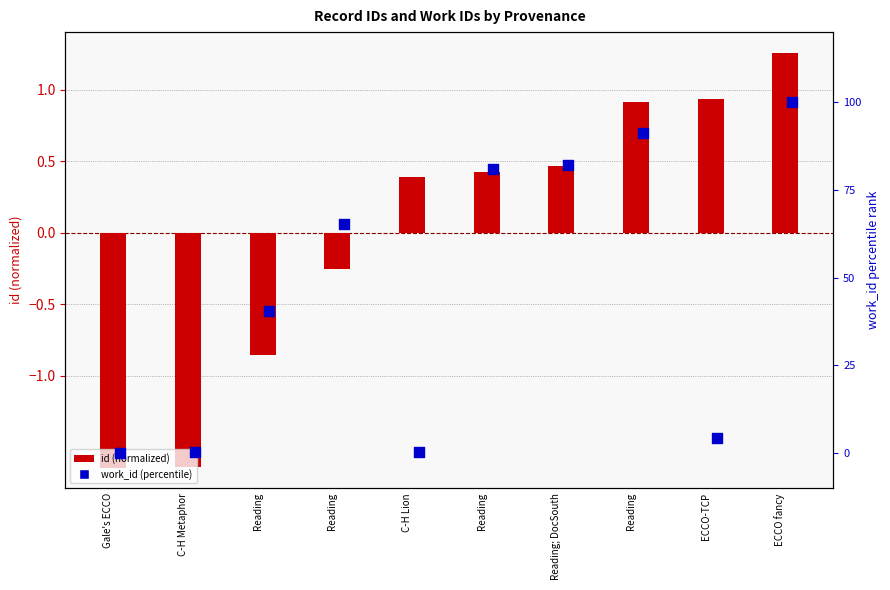

What are all the series names shown in the legend?

id (normalized), work_id (percentile)